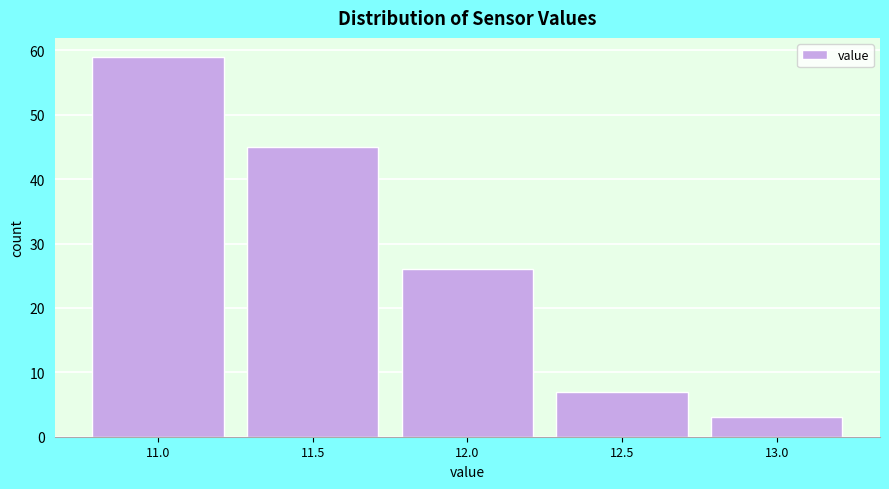

Reading right to left, extract all data points from this chart.

13.0=3	12.5=7	12.0=26	11.5=45	11.0=59